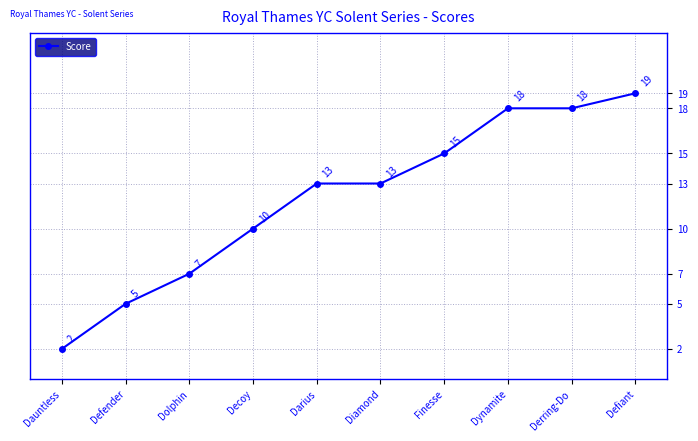

What is the difference between the second highest and second lowest values?

13